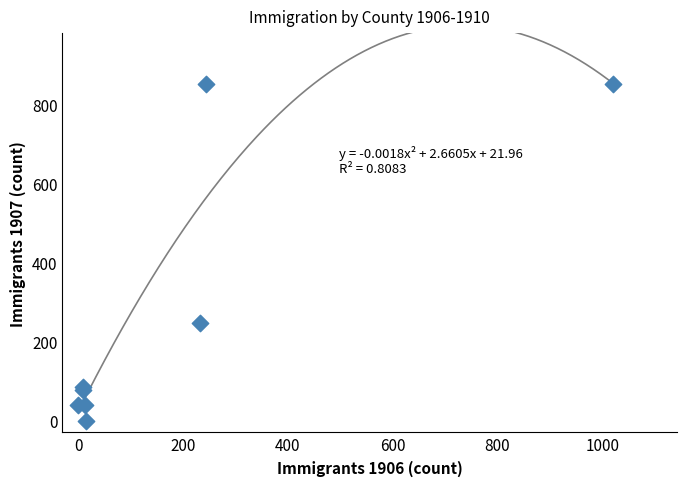

What Y value in the scatter plot is closest to 426?

248